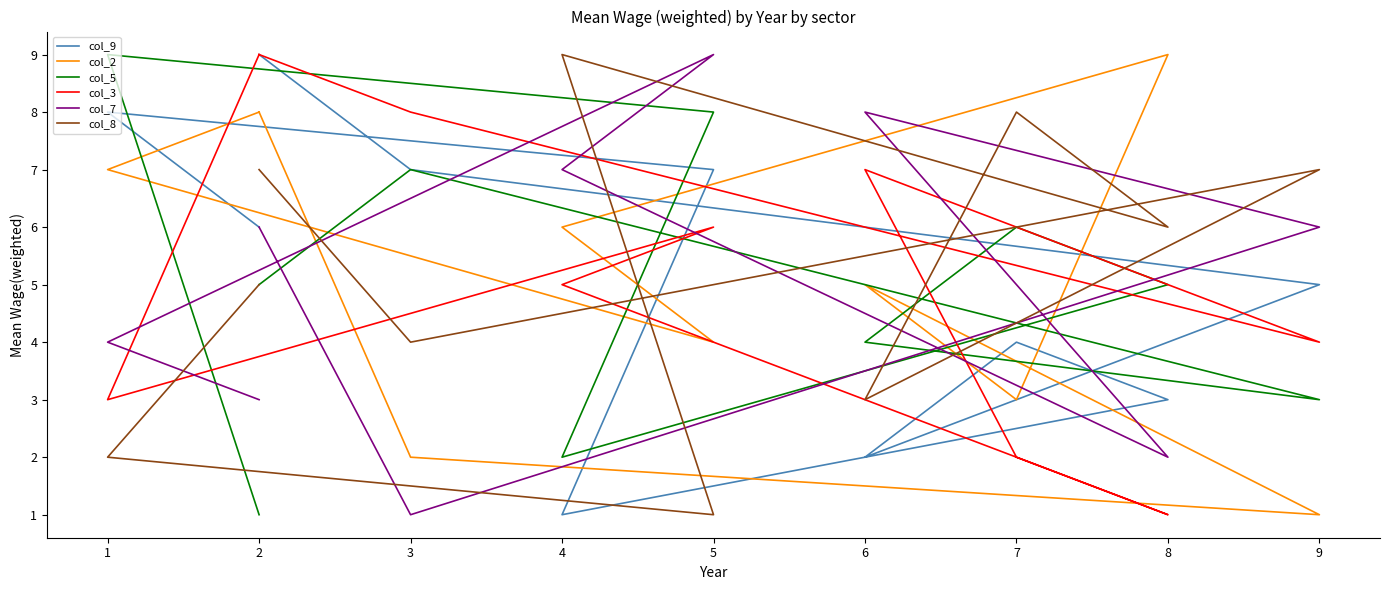

The value of col_2 at 5 is 1. True or false?

False